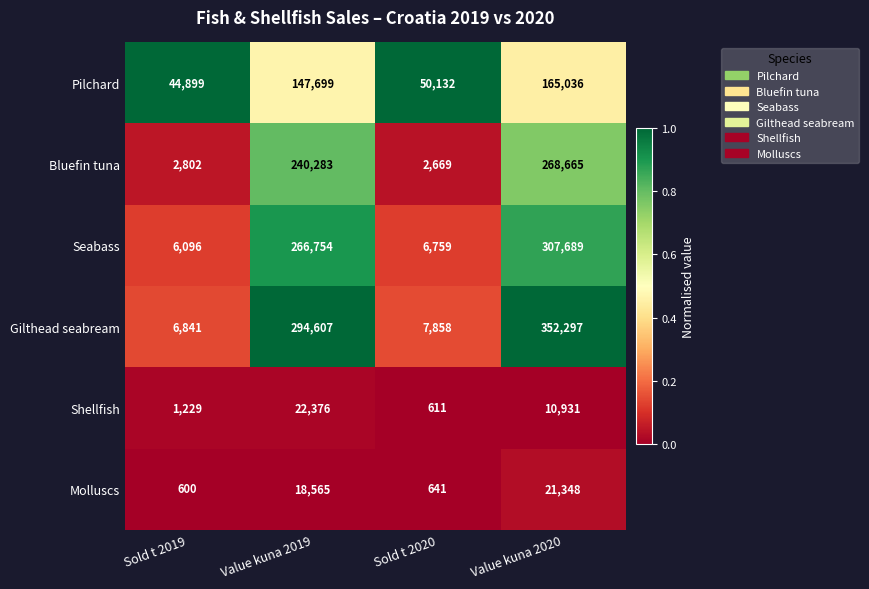

Rank the series by their maximum value, from highest to lowest.

Gilthead seabream, Seabass, Bluefin tuna, Pilchard, Shellfish, Molluscs